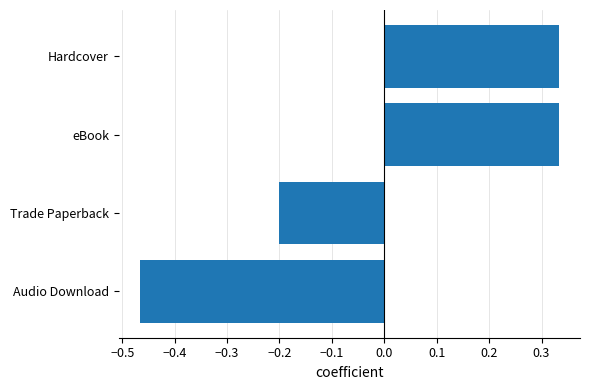

What is the change in value from Audio Download to eBook?

+0.8